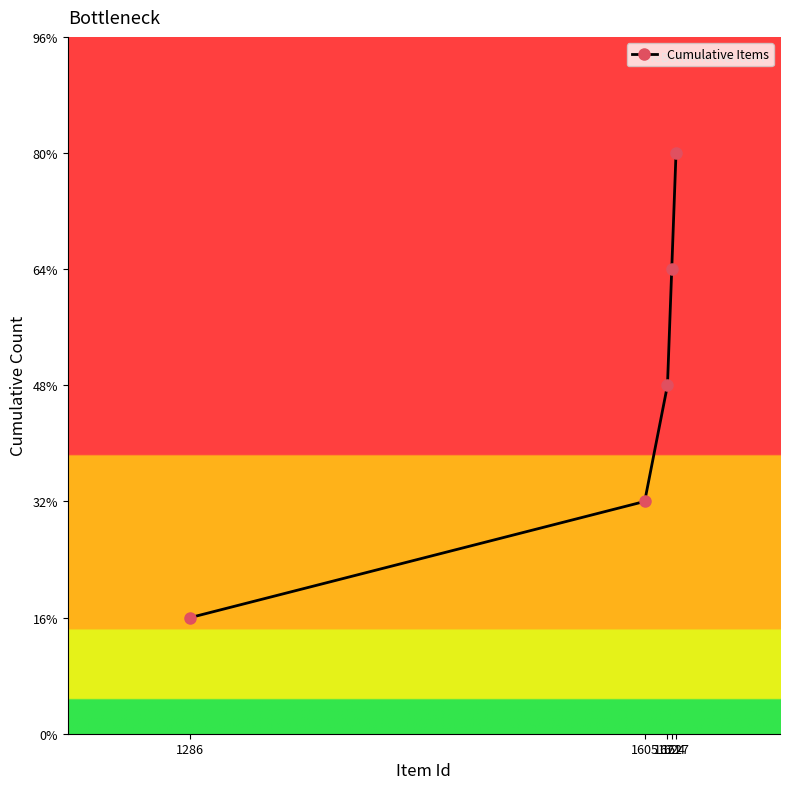

Does the chart have visible grid lines?

No